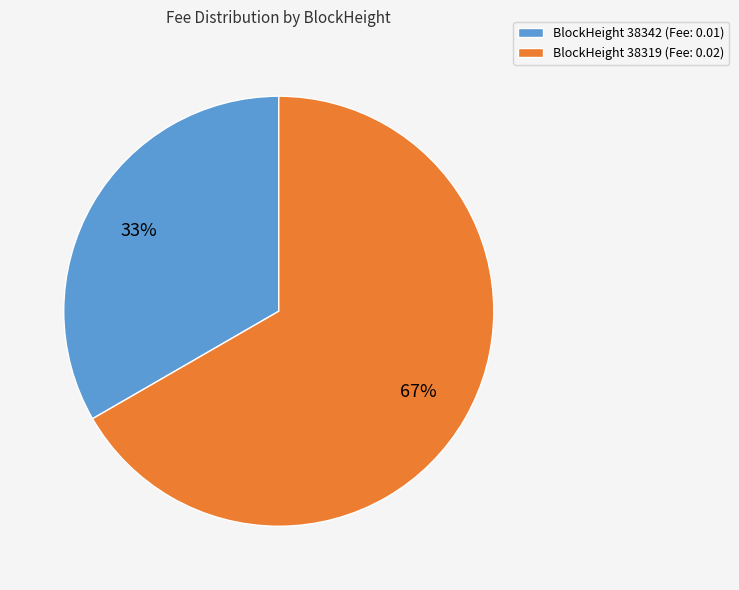

How many segments does this pie chart have?

2